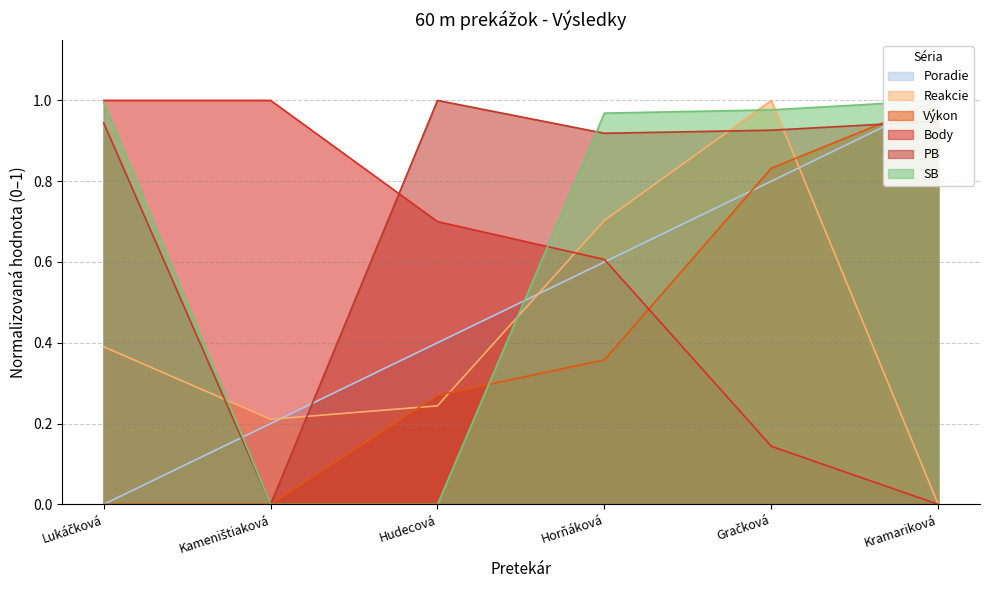

What is the difference between the maximum and second lowest values in the Body series?

0.9